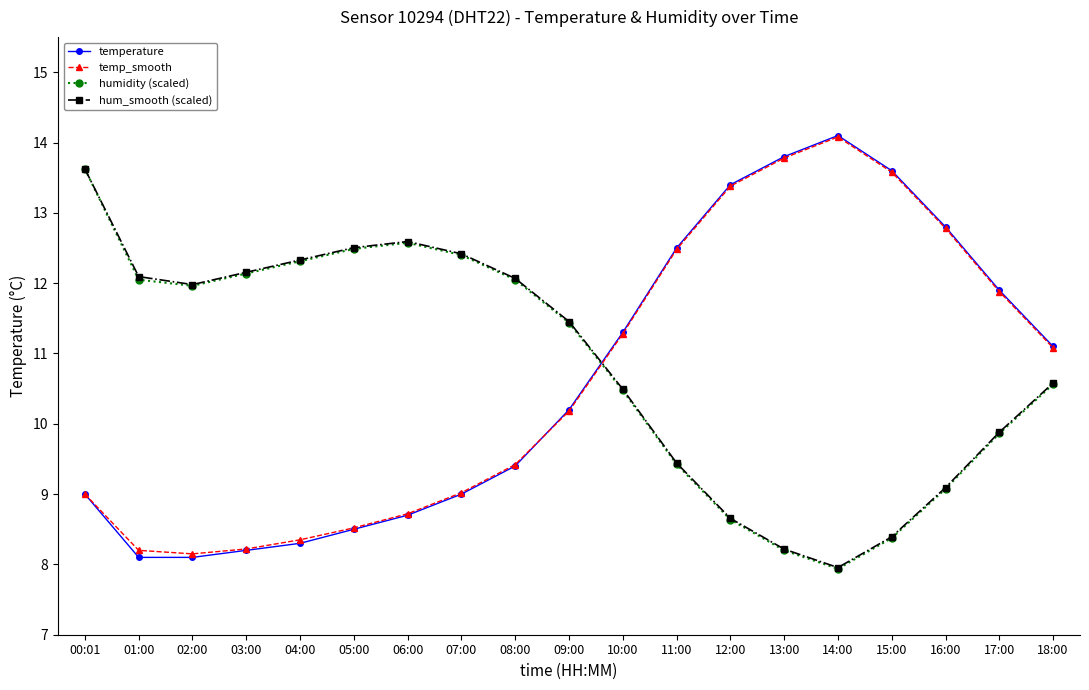

Which series has the largest range (max minus min)?

temperature